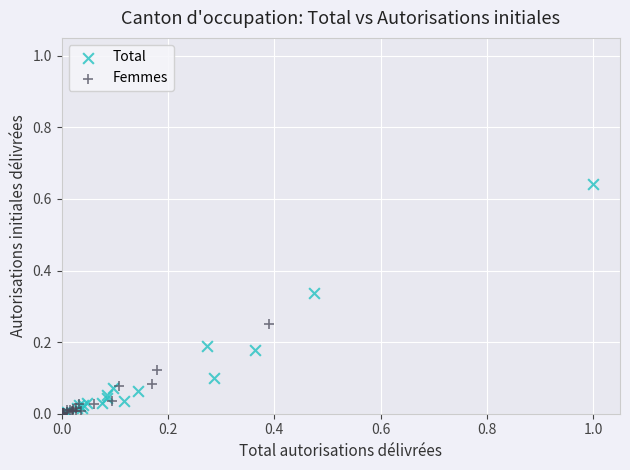

Which series contains the highest Y value?

Total